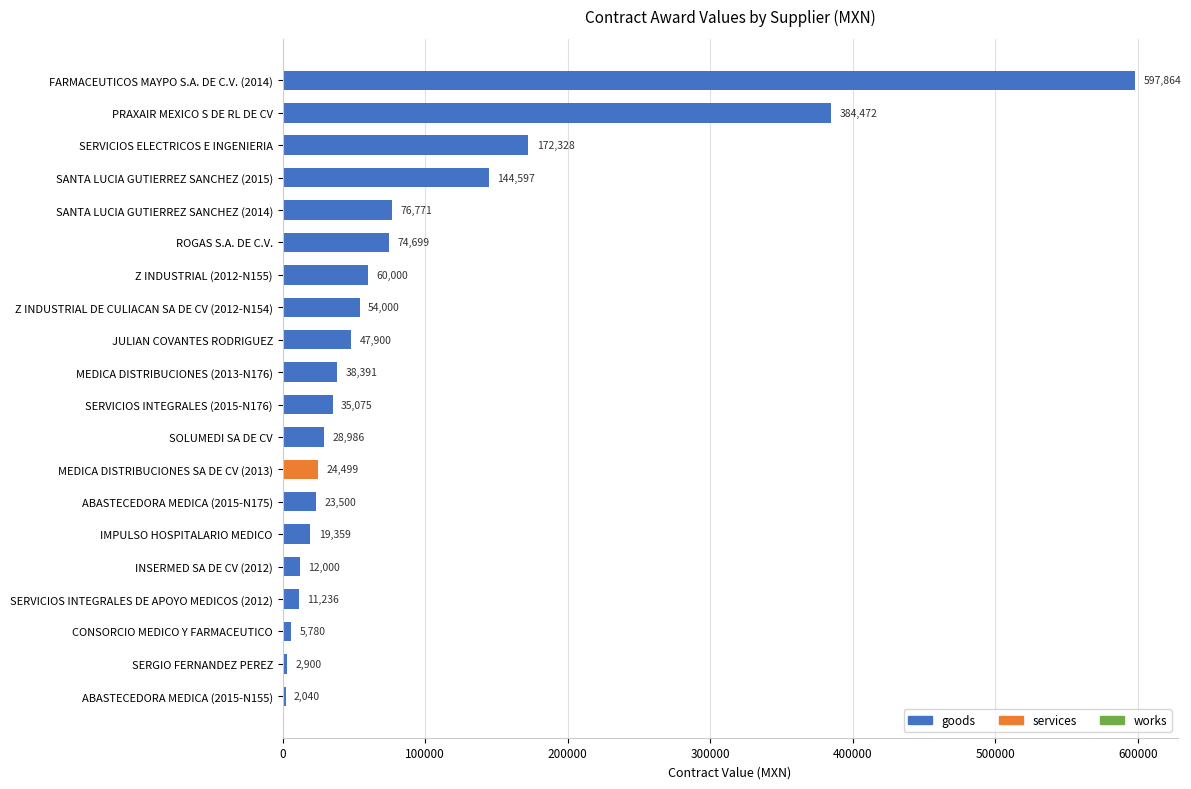

List the labels in order of value, largest first.

FARMACEUTICOS MAYPO S.A. DE C.V. (2014), PRAXAIR MEXICO S DE RL DE CV, SERVICIOS ELECTRICOS E INGENIERIA, SANTA LUCIA GUTIERREZ SANCHEZ (2015), SANTA LUCIA GUTIERREZ SANCHEZ (2014), ROGAS S.A. DE C.V., Z INDUSTRIAL (2012-N155), Z INDUSTRIAL DE CULIACAN SA DE CV (2012-N154), JULIAN COVANTES RODRIGUEZ, MEDICA DISTRIBUCIONES (2013-N176), SERVICIOS INTEGRALES (2015-N176), SOLUMEDI SA DE CV, MEDICA DISTRIBUCIONES SA DE CV (2013), ABASTECEDORA MEDICA (2015-N175), IMPULSO HOSPITALARIO MEDICO, INSERMED SA DE CV (2012), SERVICIOS INTEGRALES DE APOYO MEDICOS (2012), CONSORCIO MEDICO Y FARMACEUTICO, SERGIO FERNANDEZ PEREZ, ABASTECEDORA MEDICA (2015-N155)